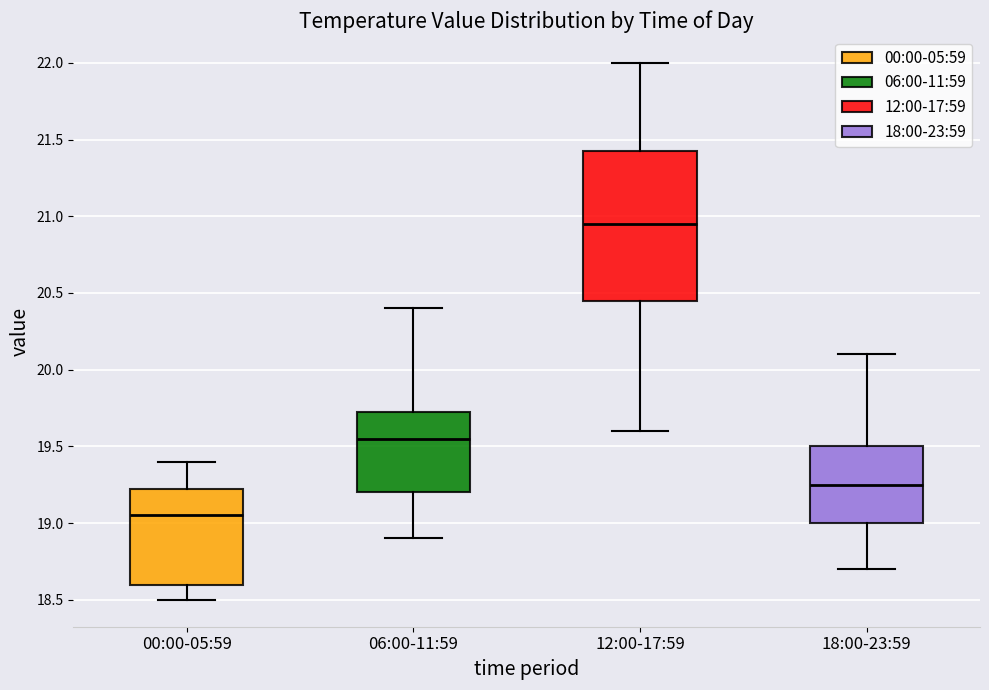

Reading left to right, read every box against the y-axis: the position of its median line, the range the box covers, and the ends of its whiskers. The values are not printed on the chart, so give them approximately, as read against the axis.

00:00-05:59: median 19.05, box 18.60 to 19.25, whiskers 18.50 to 19.40
06:00-11:59: median 19.55, box 19.20 to 19.75, whiskers 18.90 to 20.40
12:00-17:59: median 20.95, box 20.45 to 21.45, whiskers 19.60 to 22.00
18:00-23:59: median 19.25, box 19.00 to 19.50, whiskers 18.70 to 20.10